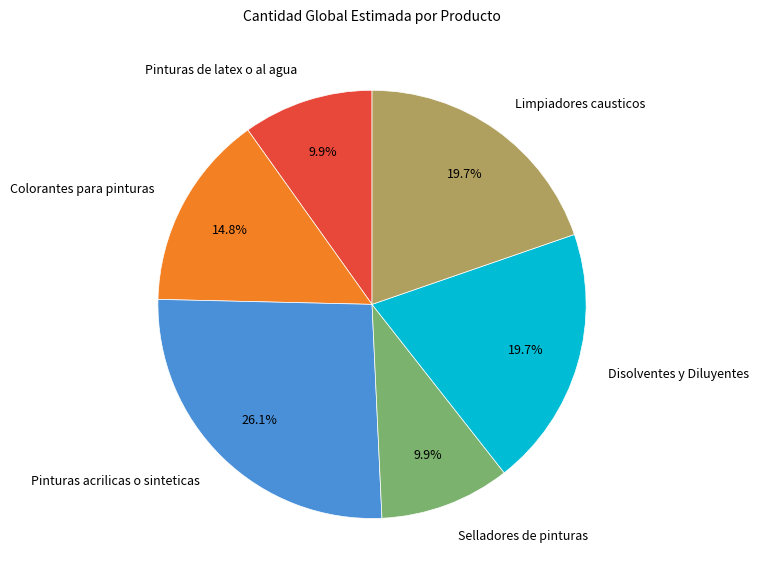

How many segments does this pie chart have?

6